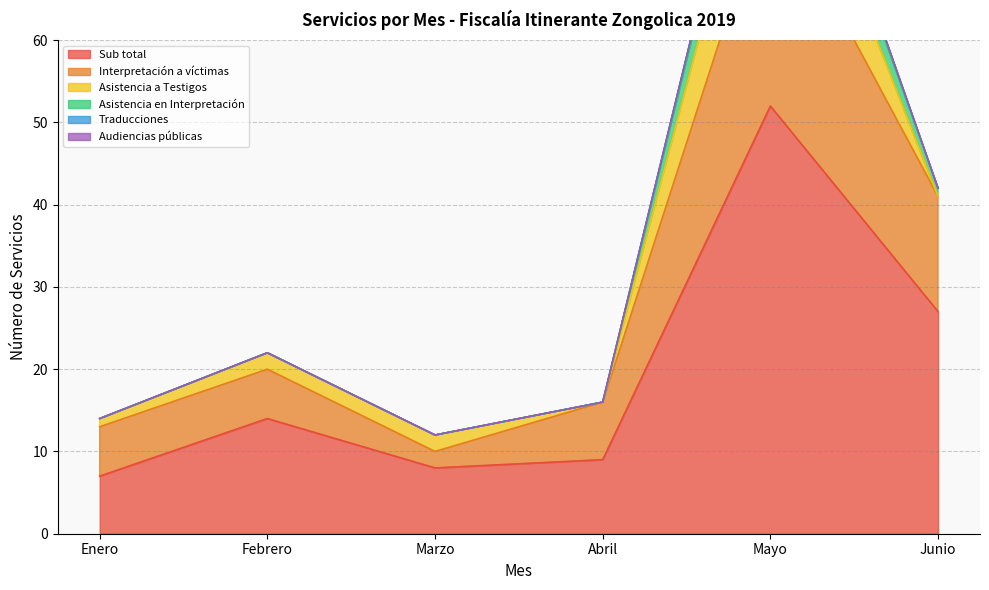

Where is Sub total nearest to the value 29?

Junio